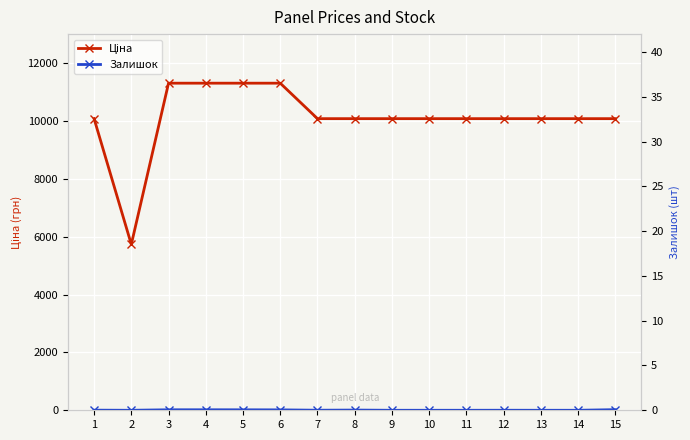

How many data points in Ціна are less than 10085?

1